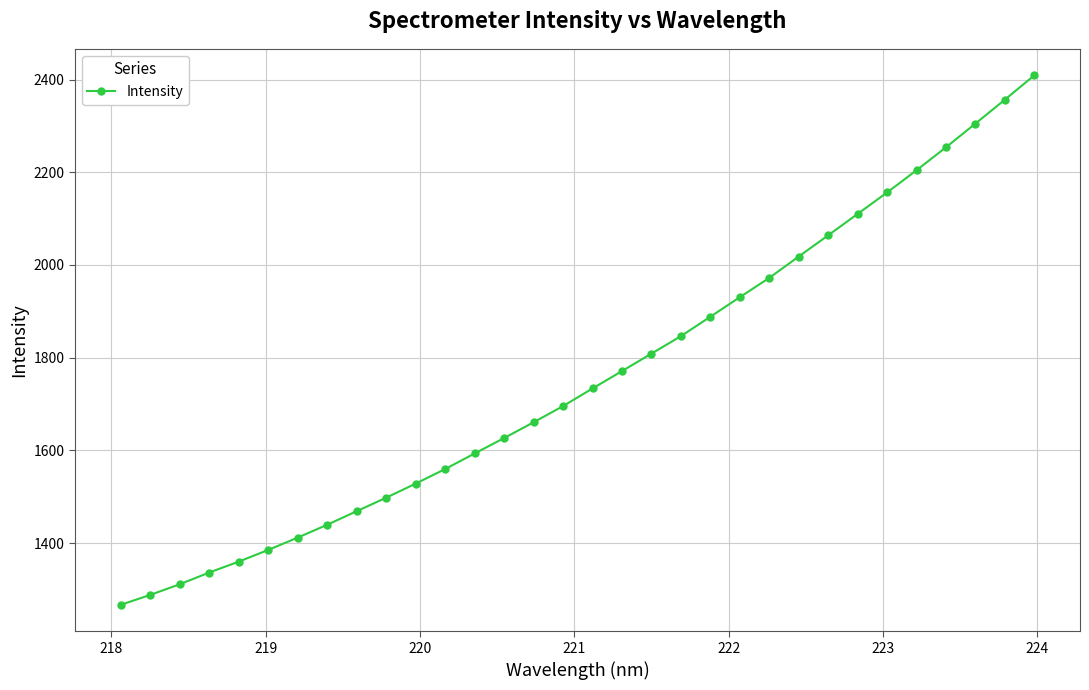

What is the value of the 7th point from the left?

1412.0